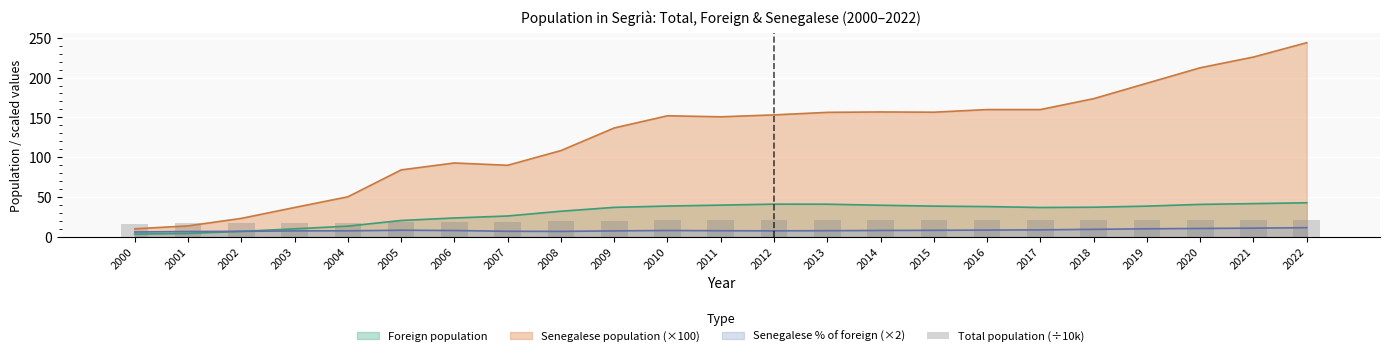

At which category does the chart reach its peak across all series?

2022